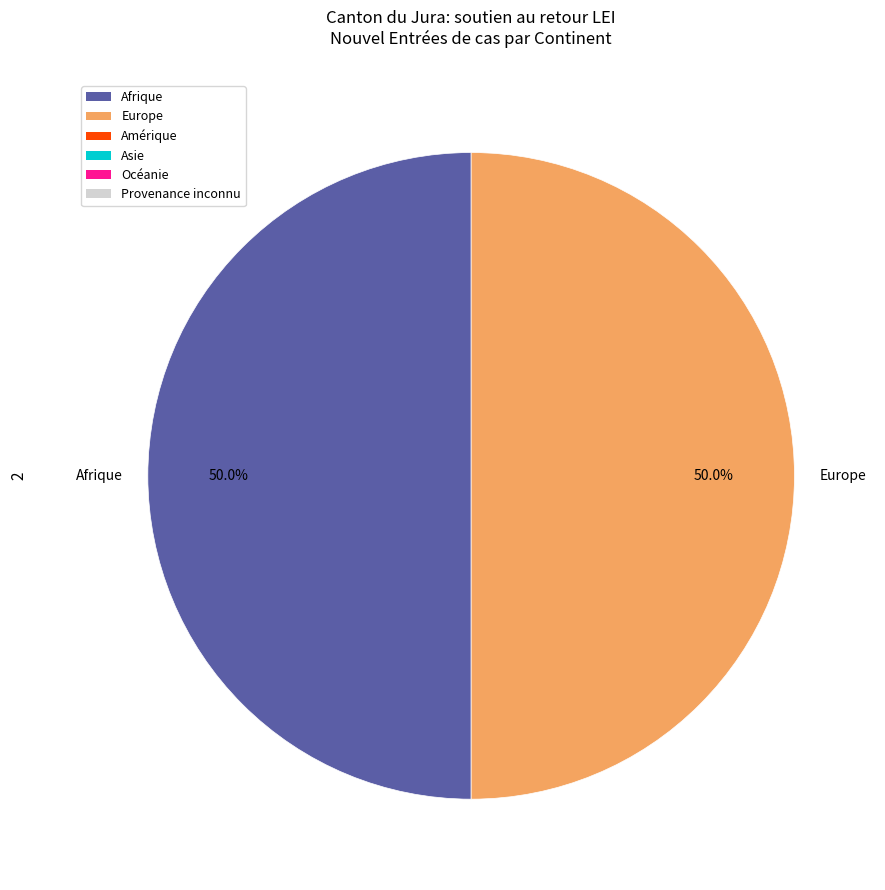

How many segments does this pie chart have?

2